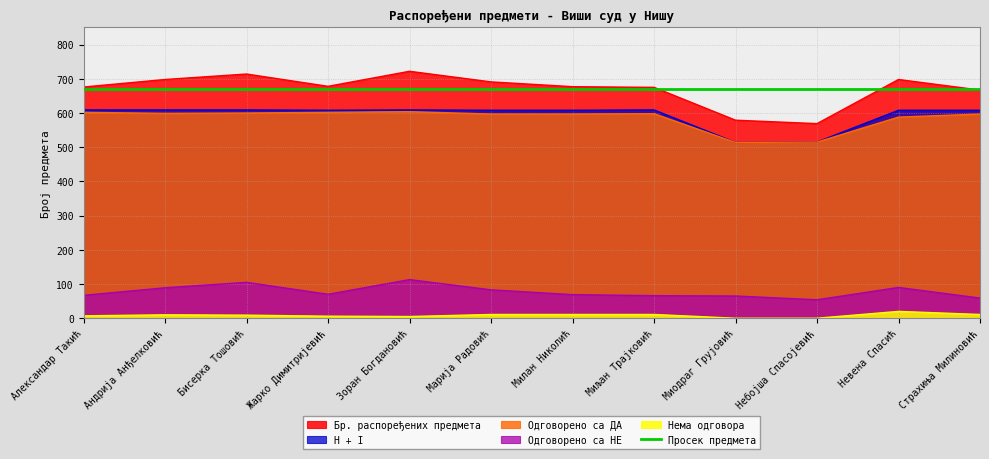

The value of Одговорено са НЕ at Зоран Богдановић is 194. True or false?

False